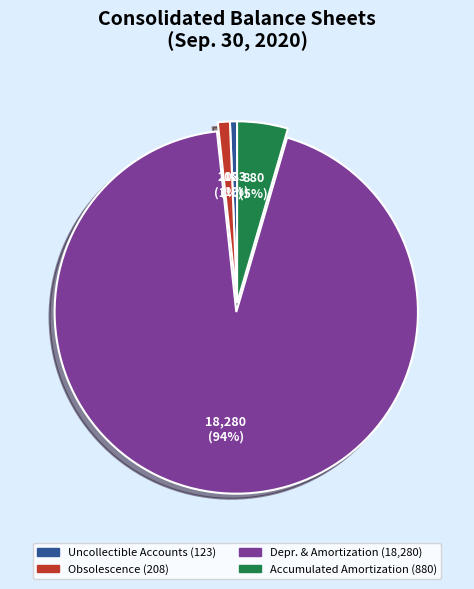

Which slice is the largest?

Depr. & Amortization (18,280)